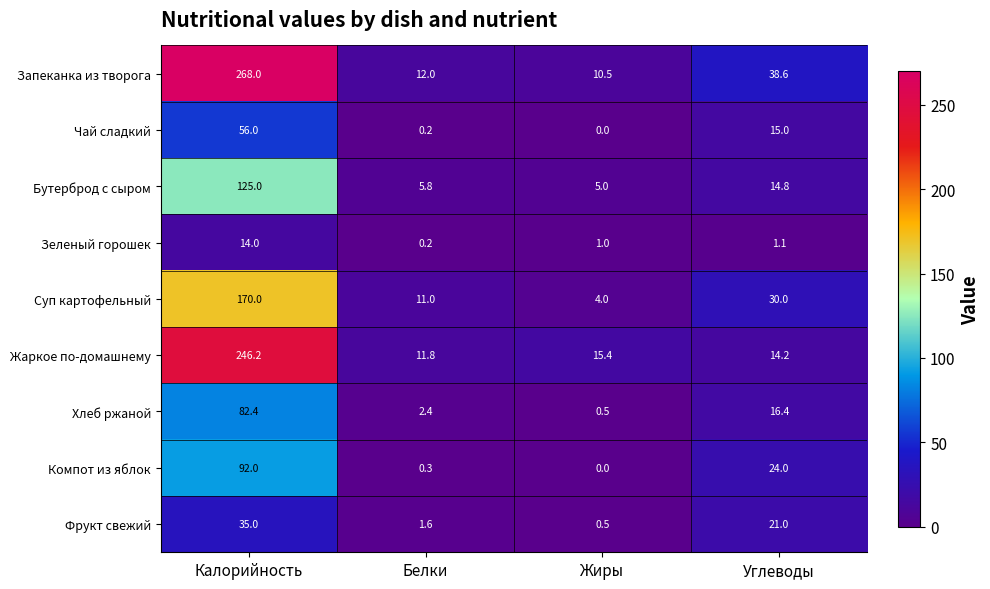

What is the difference between the highest and lowest values at Калорийность?

254.0